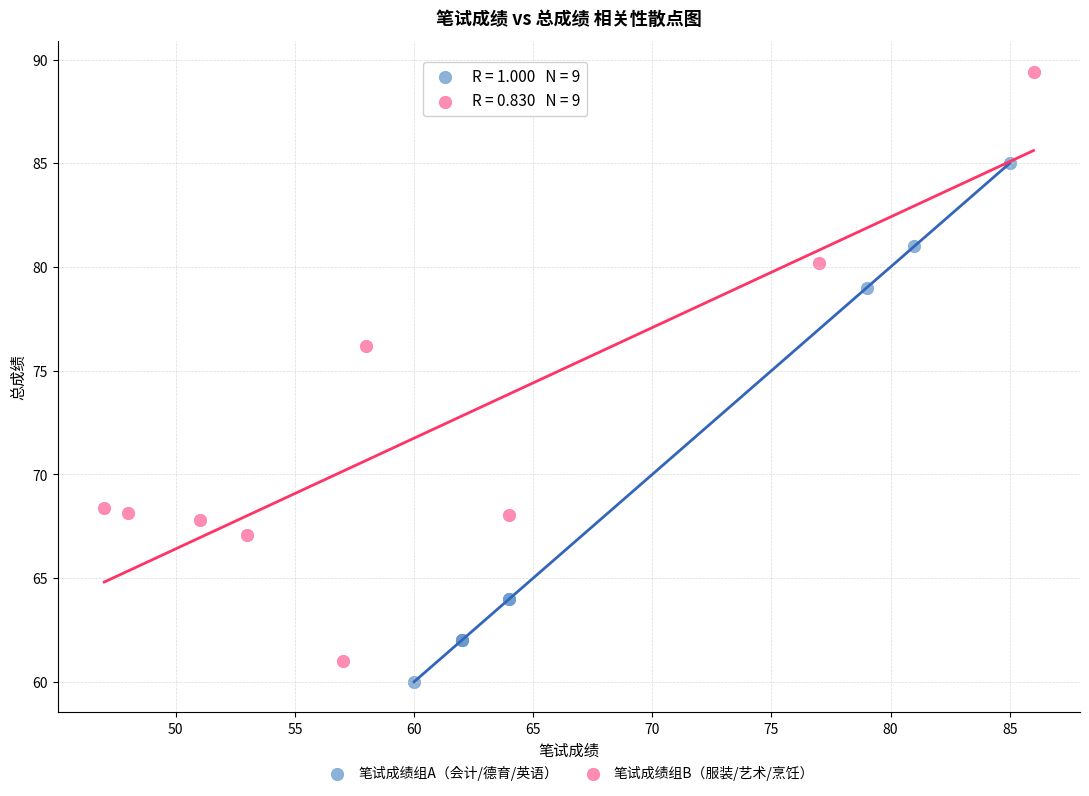

Which series contains the highest Y value?

笔试成绩组B（服装/艺术/烹饪）